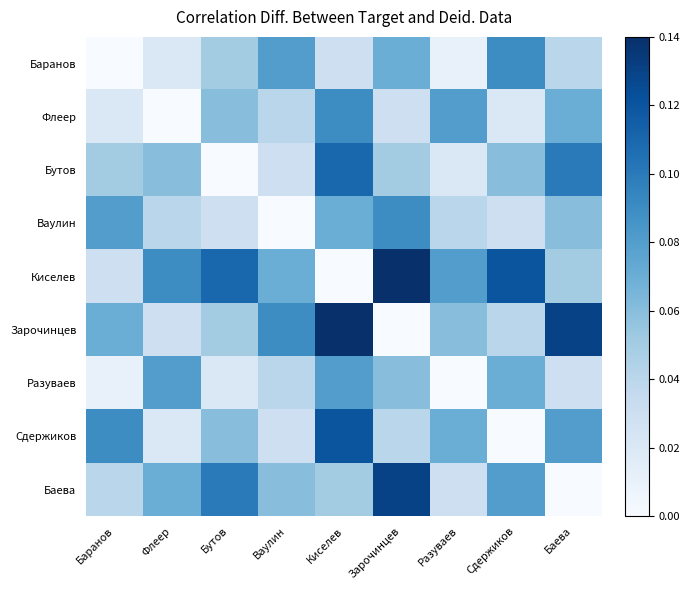

Reading left to right, extract all data points from this chart.

Баранов: Баранов=0.0	Флеер=0.0	Бутов=0.1	Ваулин=0.1	Киселев=0.0	Зарочинцев=0.1	Разуваев=0.0	Сдержиков=0.1	Баева=0.0
Флеер: Баранов=0.0	Флеер=0.0	Бутов=0.1	Ваулин=0.0	Киселев=0.1	Зарочинцев=0.0	Разуваев=0.1	Сдержиков=0.0	Баева=0.1
Бутов: Баранов=0.1	Флеер=0.1	Бутов=0.0	Ваулин=0.0	Киселев=0.1	Зарочинцев=0.1	Разуваев=0.0	Сдержиков=0.1	Баева=0.1
Ваулин: Баранов=0.1	Флеер=0.0	Бутов=0.0	Ваулин=0.0	Киселев=0.1	Зарочинцев=0.1	Разуваев=0.0	Сдержиков=0.0	Баева=0.1
Киселев: Баранов=0.0	Флеер=0.1	Бутов=0.1	Ваулин=0.1	Киселев=0.0	Зарочинцев=0.1	Разуваев=0.1	Сдержиков=0.1	Баева=0.1
Зарочинцев: Баранов=0.1	Флеер=0.0	Бутов=0.1	Ваулин=0.1	Киселев=0.1	Зарочинцев=0.0	Разуваев=0.1	Сдержиков=0.0	Баева=0.1
Разуваев: Баранов=0.0	Флеер=0.1	Бутов=0.0	Ваулин=0.0	Киселев=0.1	Зарочинцев=0.1	Разуваев=0.0	Сдержиков=0.1	Баева=0.0
Сдержиков: Баранов=0.1	Флеер=0.0	Бутов=0.1	Ваулин=0.0	Киселев=0.1	Зарочинцев=0.0	Разуваев=0.1	Сдержиков=0.0	Баева=0.1
Баева: Баранов=0.0	Флеер=0.1	Бутов=0.1	Ваулин=0.1	Киселев=0.1	Зарочинцев=0.1	Разуваев=0.0	Сдержиков=0.1	Баева=0.0